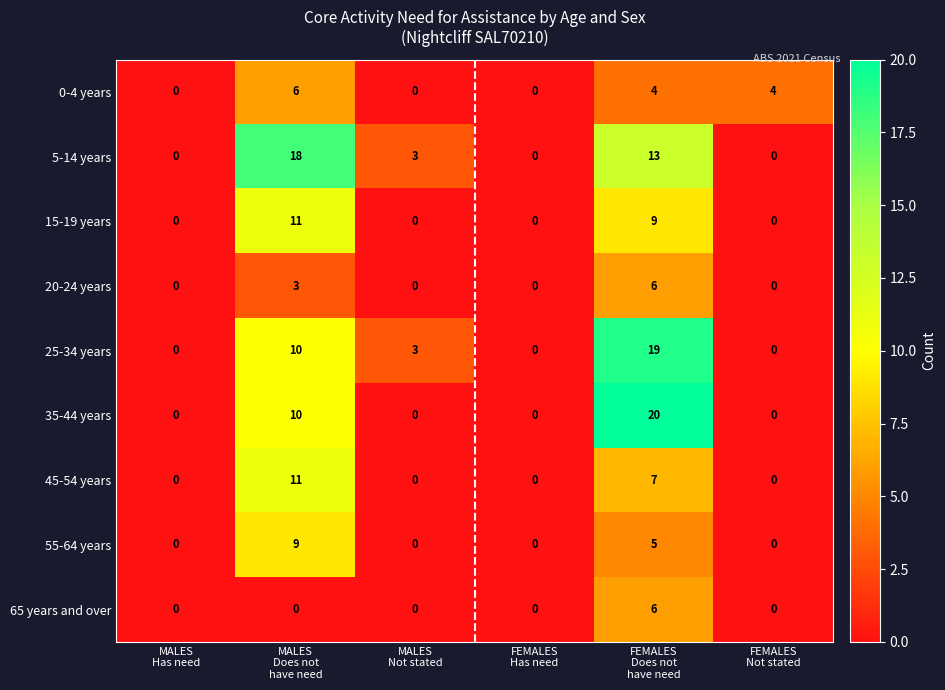

At which category does the chart reach its peak across all series?

FEMALES
Does not
have need